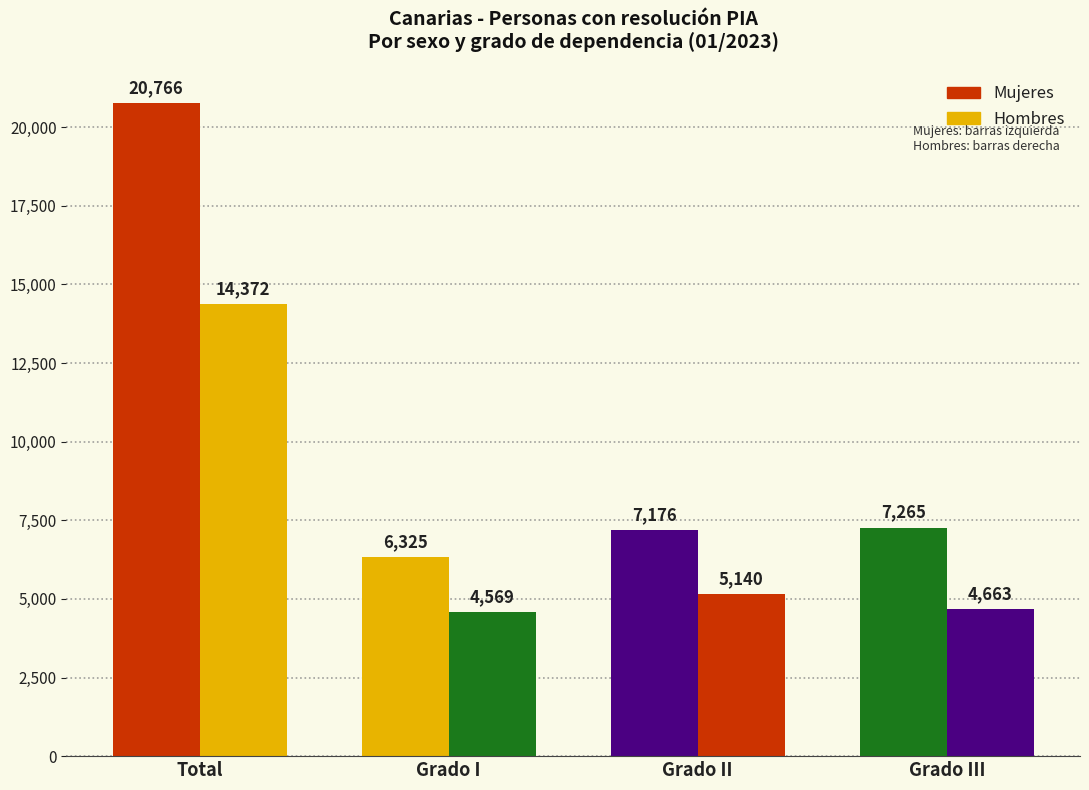

How many data points in Hombres are less than 5140?

2